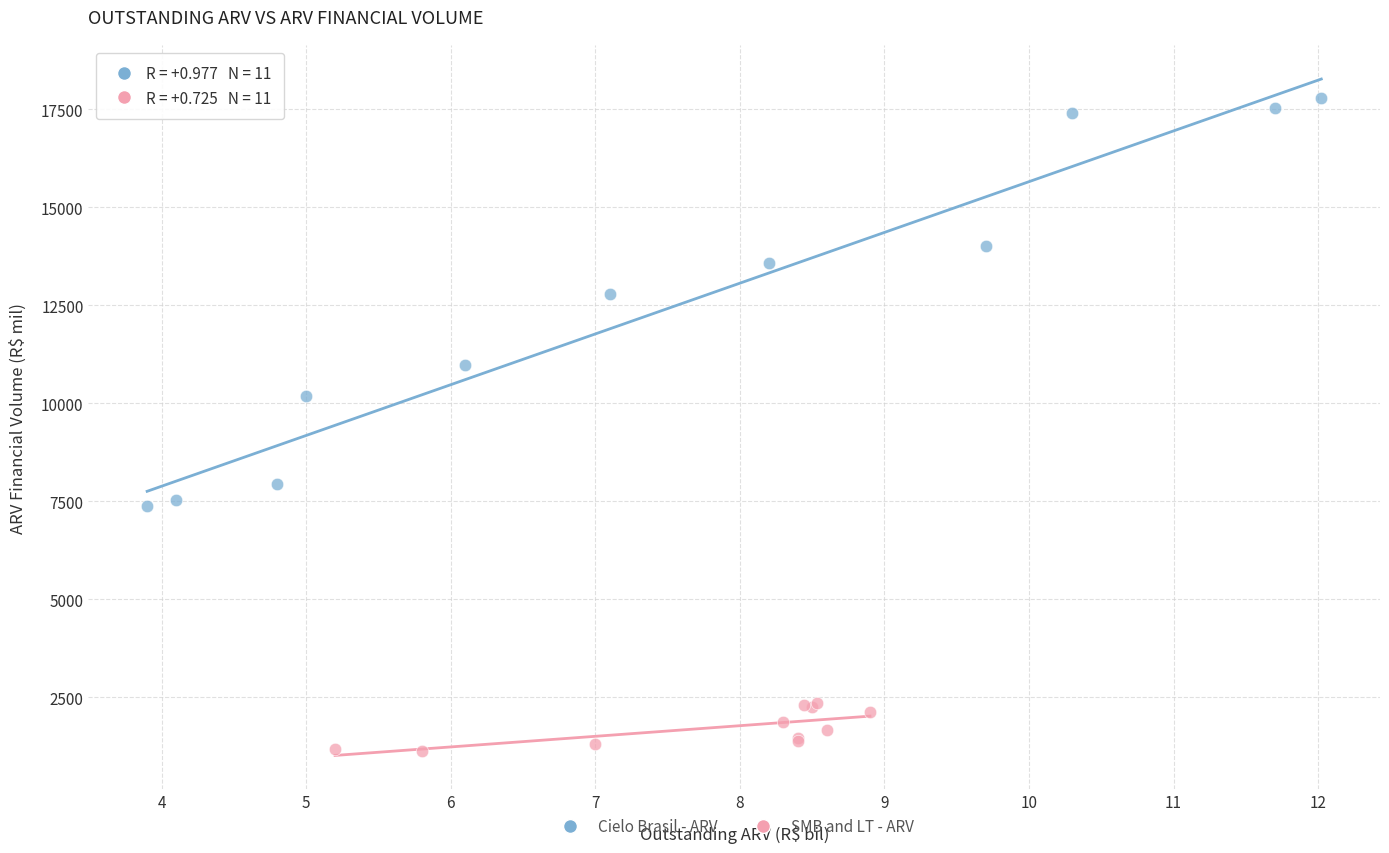

What are all the series names shown in the legend?

Cielo Brasil - ARV, SMB and LT - ARV